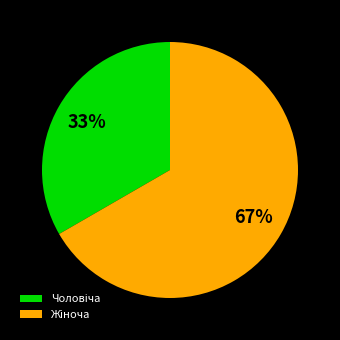

Does any single category account for the majority?

Yes